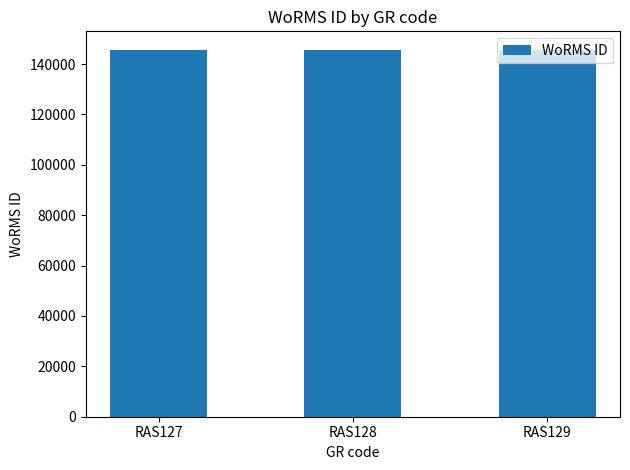

What is the ratio of the value at RAS127 to the value at RAS129?

1.0